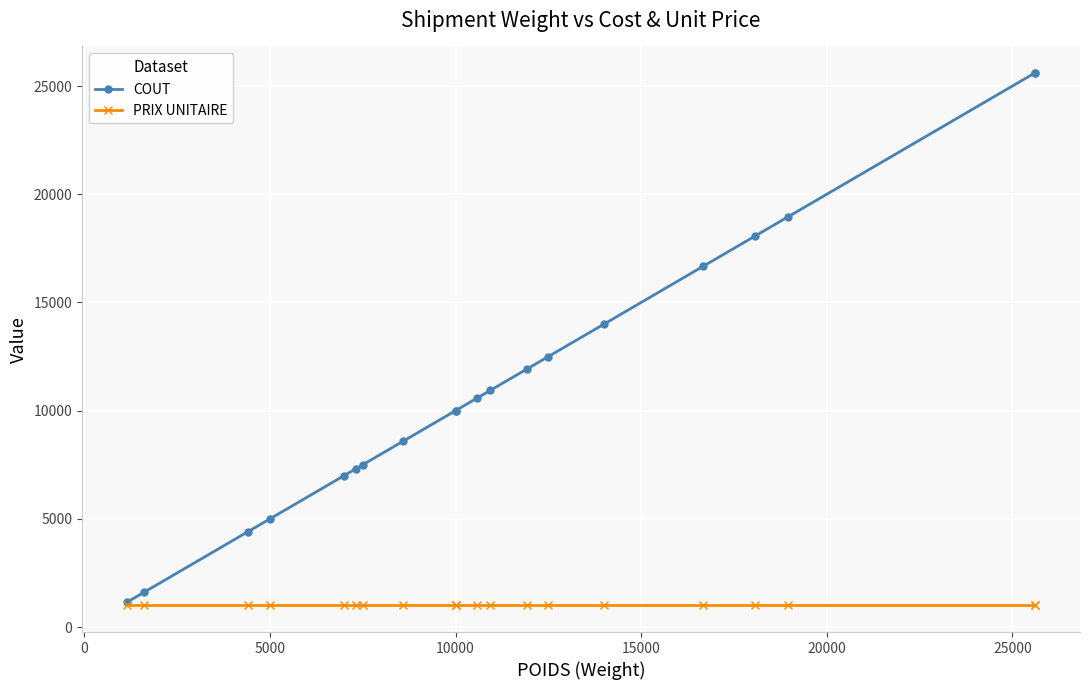

Is the value of PRIX UNITAIRE at 18 greater than the value of COUT at −5000?

No